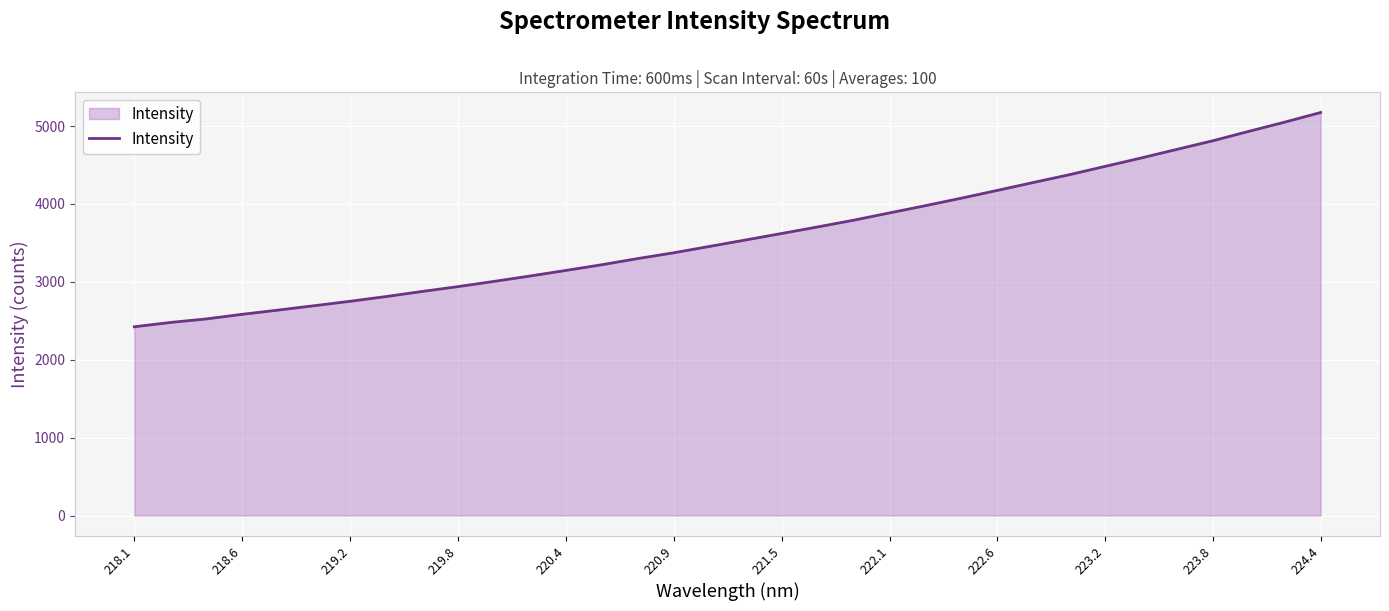

What is the maximum value shown in the chart?

5174.3